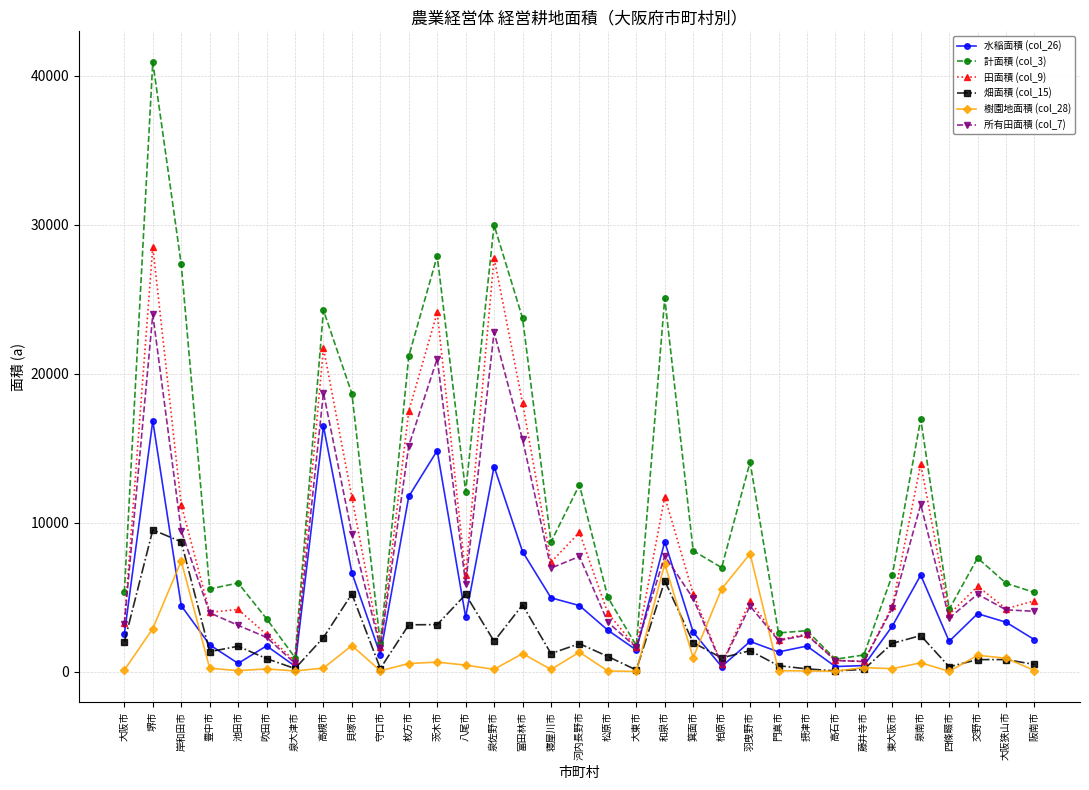

In 畑面積 (col_15), how many points are lower than both neighbors (excluding endpoints)?

9